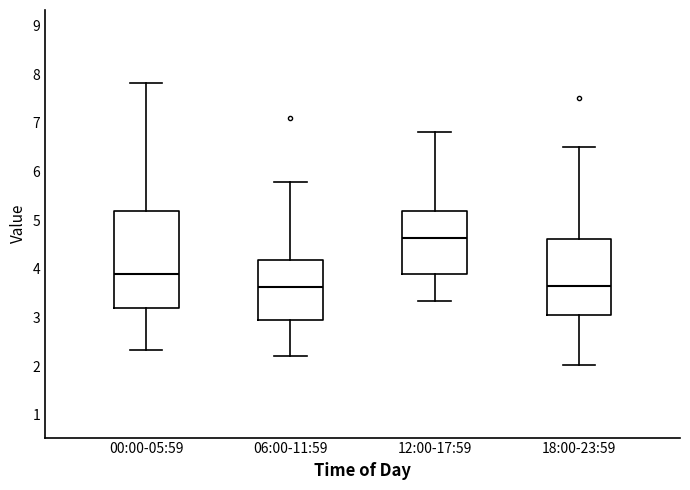

Reading left to right, read every box against the y-axis: the position of its median line, the range the box covers, and the ends of its whiskers. The values are not printed on the chart, so give them approximately, as read against the axis.

00:00-05:59: median 3.9, box 3.2 to 5.2, whiskers 2.3 to 7.8
06:00-11:59: median 3.6, box 2.9 to 4.2, whiskers 2.2 to 5.8
12:00-17:59: median 4.6, box 3.9 to 5.2, whiskers 3.3 to 6.8
18:00-23:59: median 3.6, box 3.1 to 4.6, whiskers 2.0 to 6.5